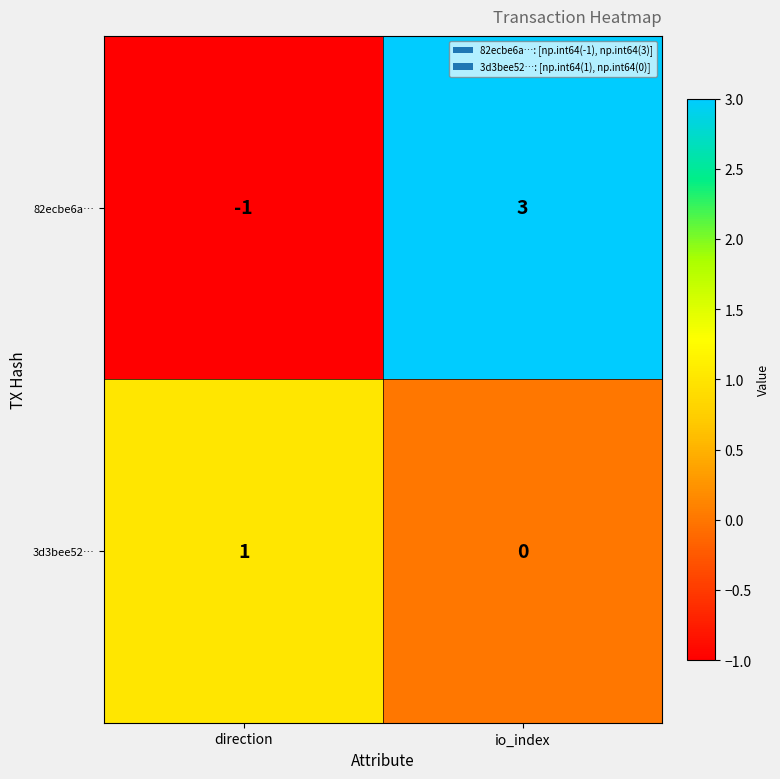

What is the maximum value shown in the chart?

3